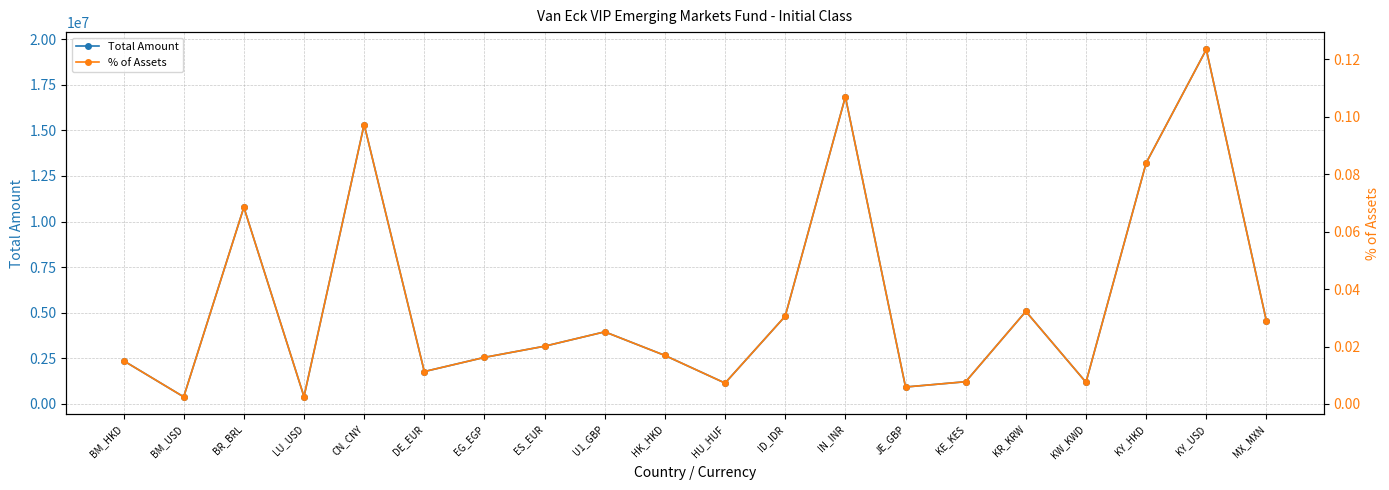

How many categories are shown in the chart?

20